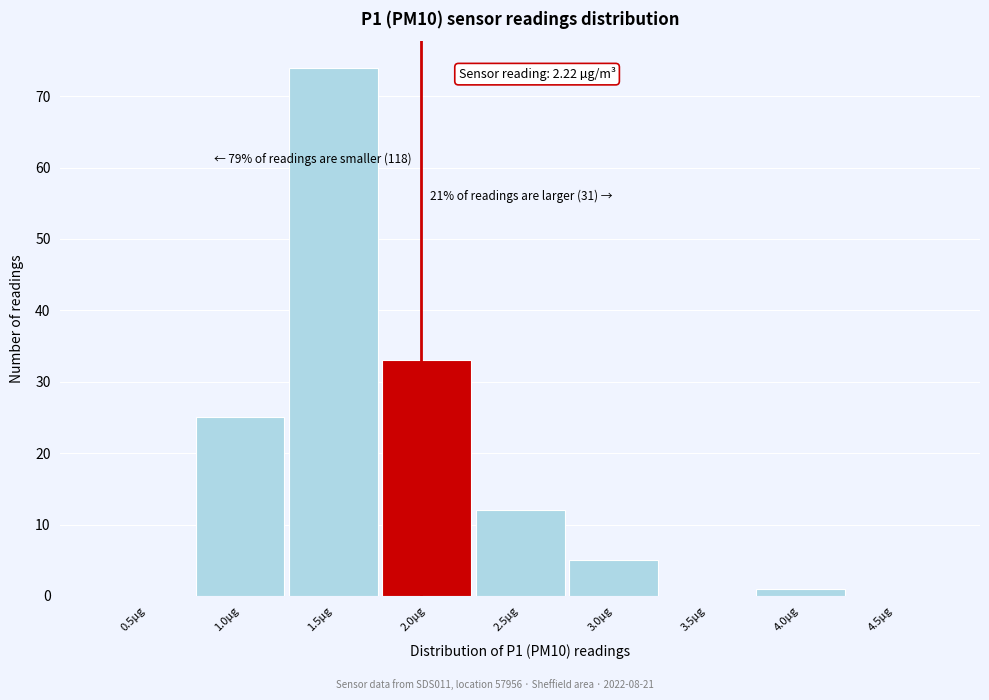

Reading right to left, list all the values displayed in this chart.

4.5µg=0	4.0µg=1	3.5µg=0	3.0µg=5	2.5µg=12	2.0µg=33	1.5µg=74	1.0µg=25	0.5µg=0